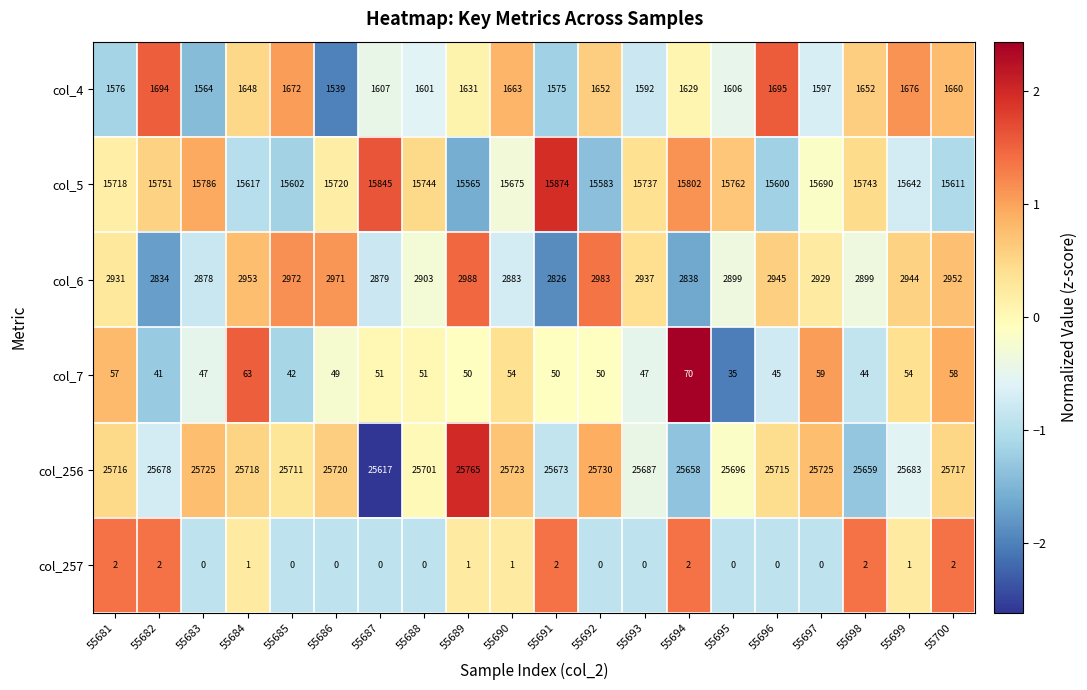

At which label is col_256 closest to 25691?

55693